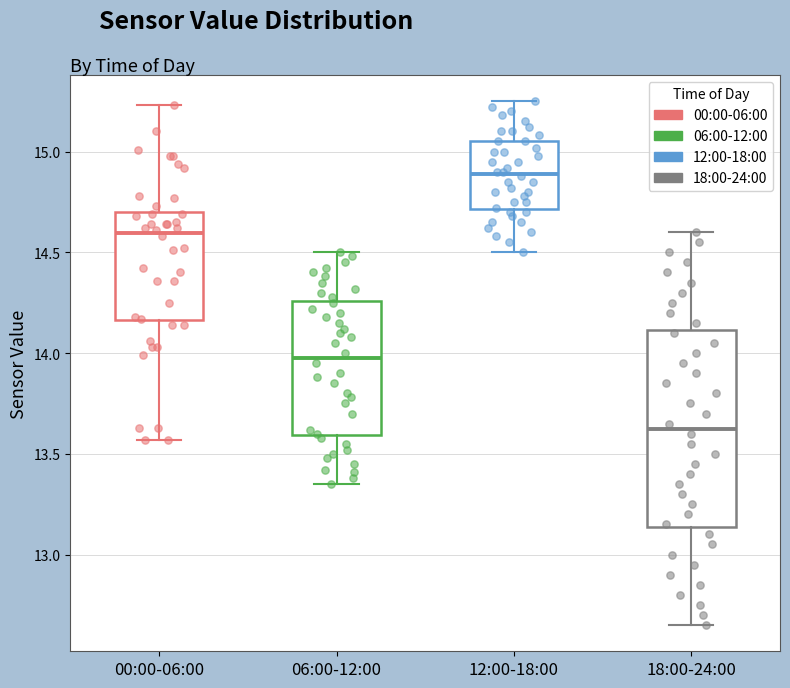

Which box's median line is the highest?

12:00-18:00